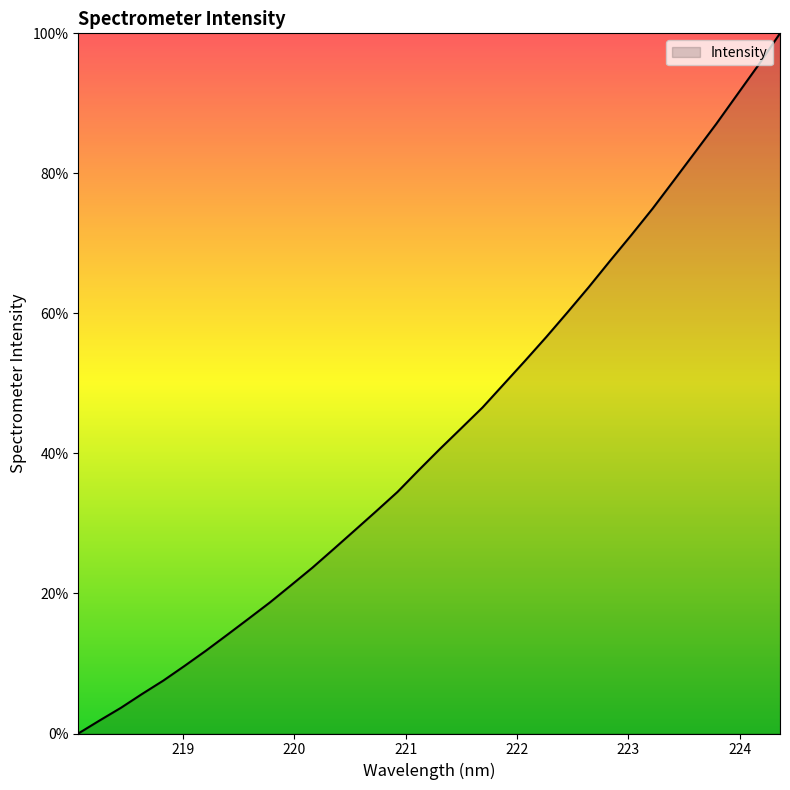

What is the difference between the second highest and minimum values?

95.5